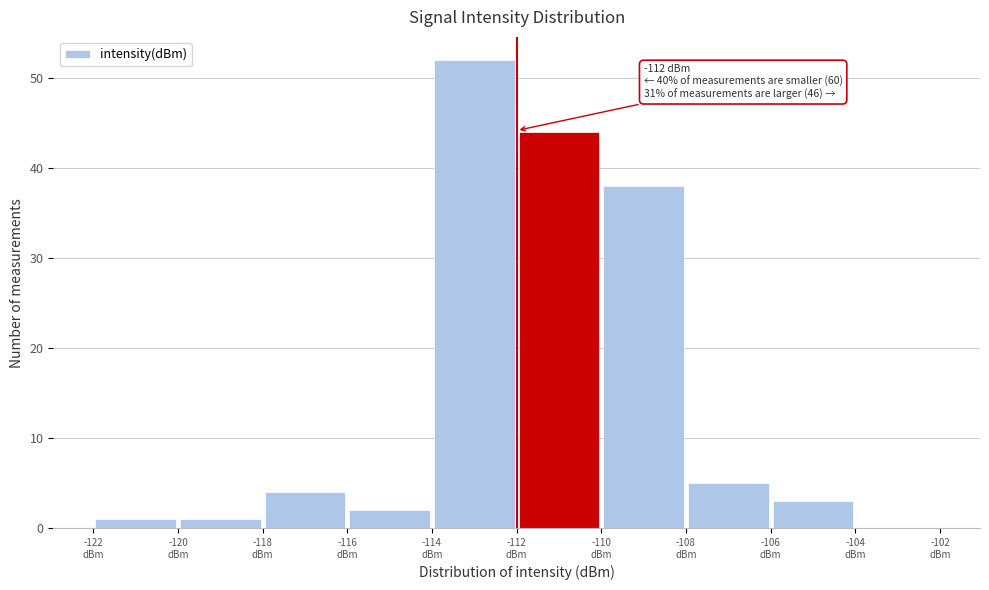

Which range on the x-axis has the tallest bar?

-114 to -112